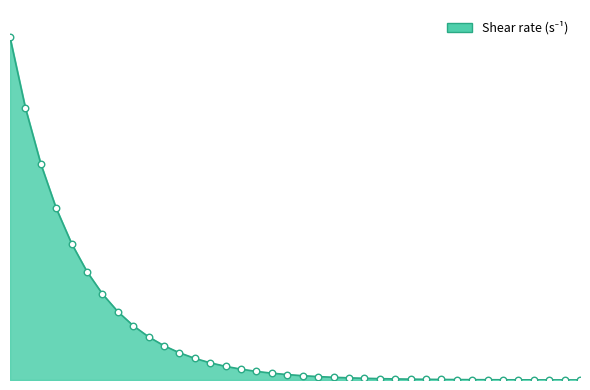

Is this an area chart (filled region under the line)?

Yes